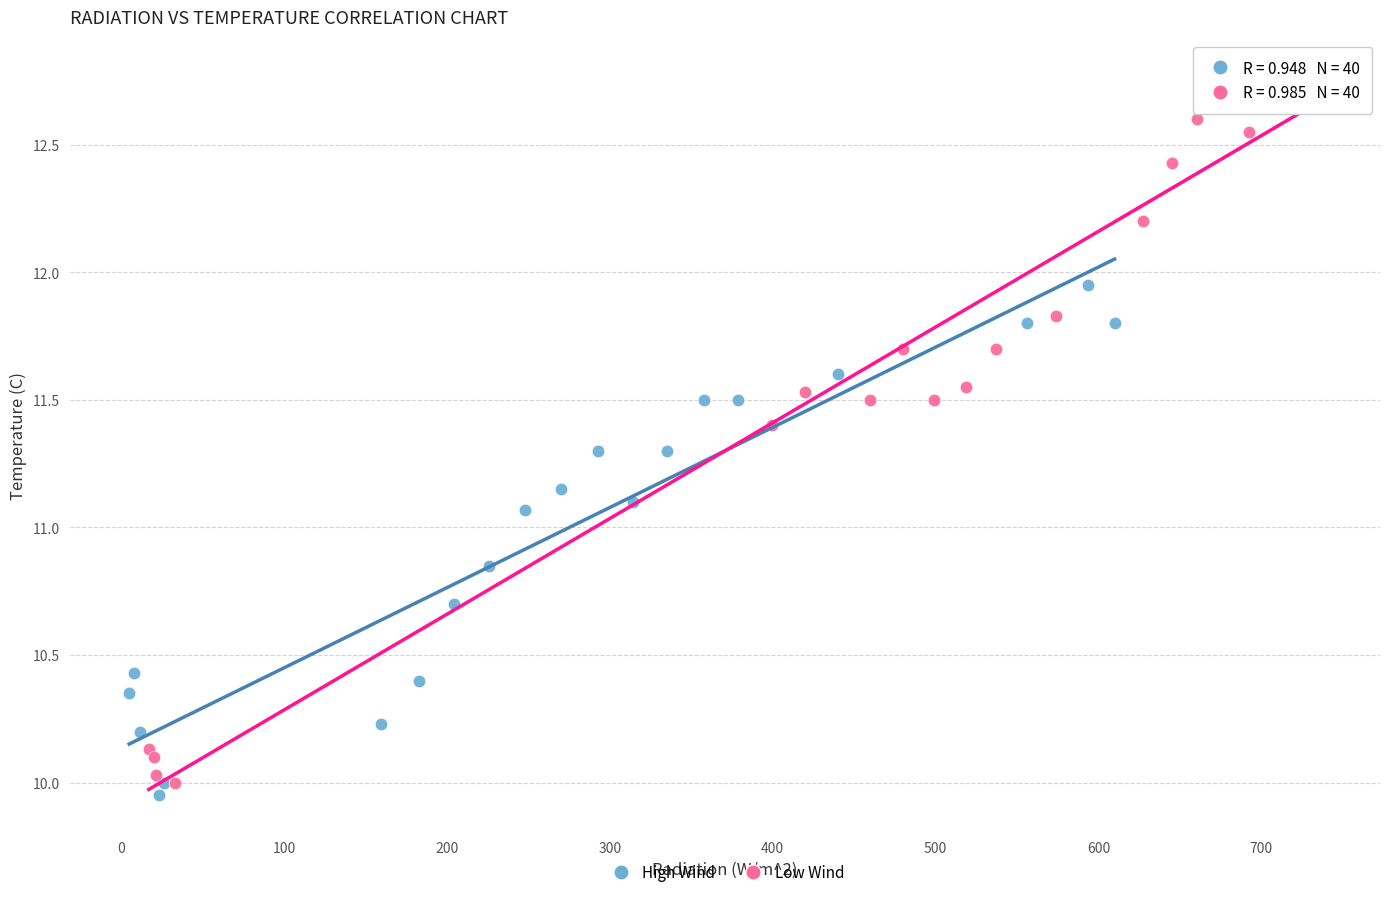

What are all the series names shown in the legend?

High Wind, Low Wind